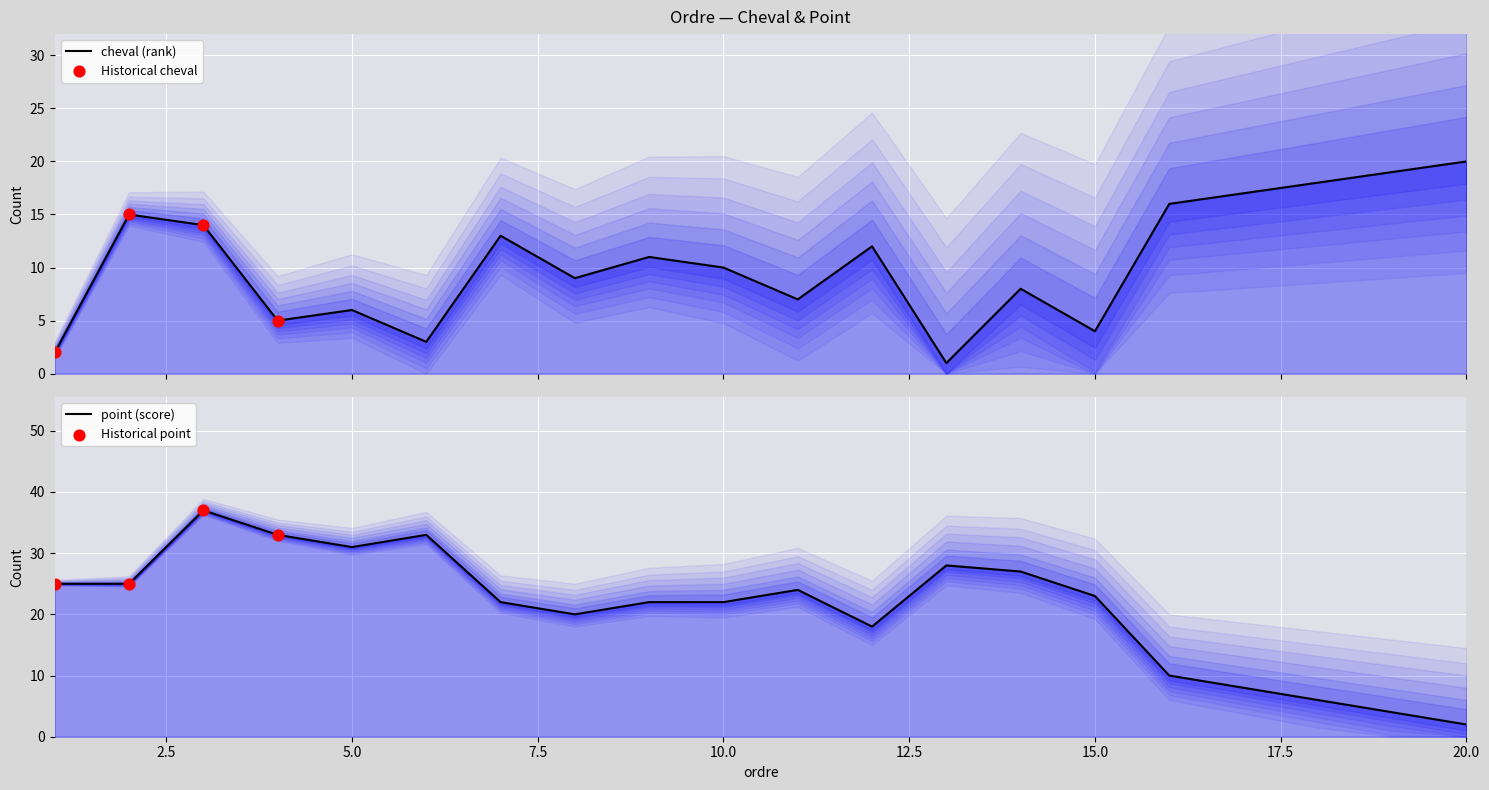

Which series reaches the maximum Y coordinate?

point